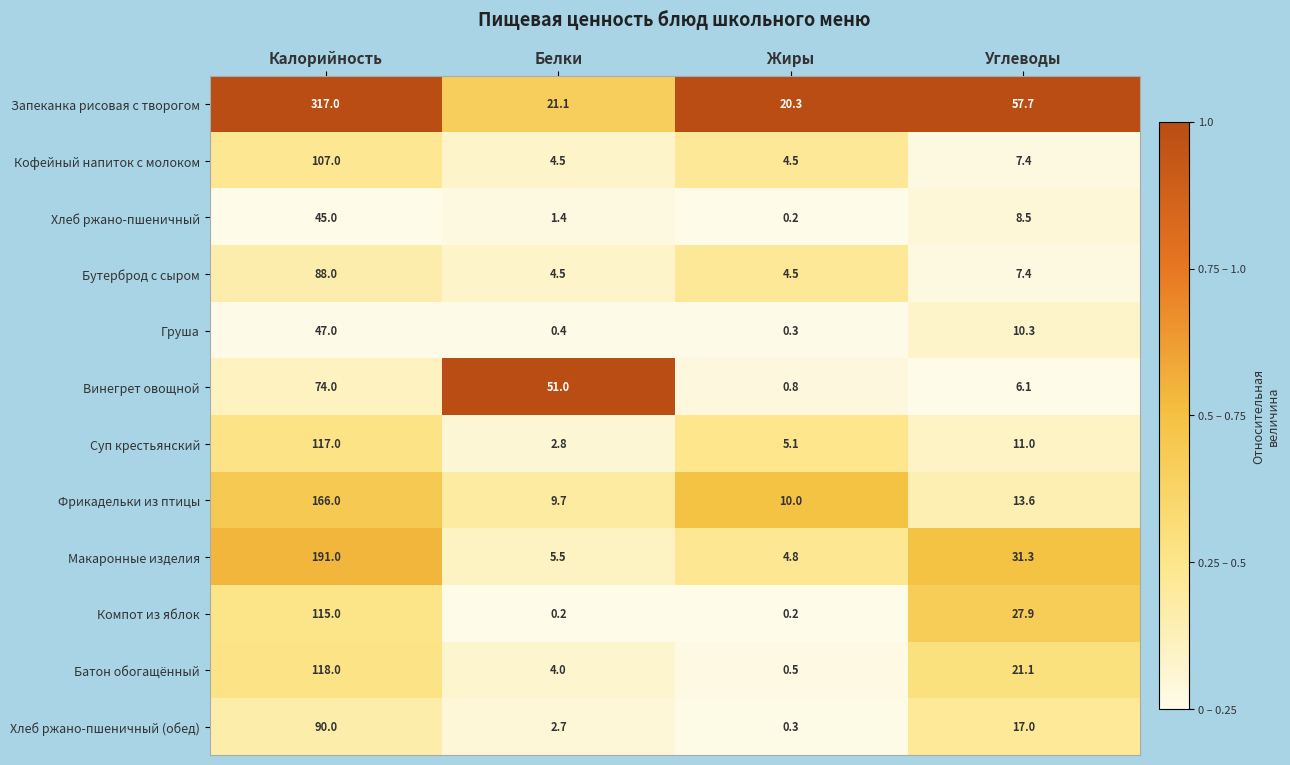

The value of Бутерброд с сыром at Углеводы is 7.4. True or false?

True